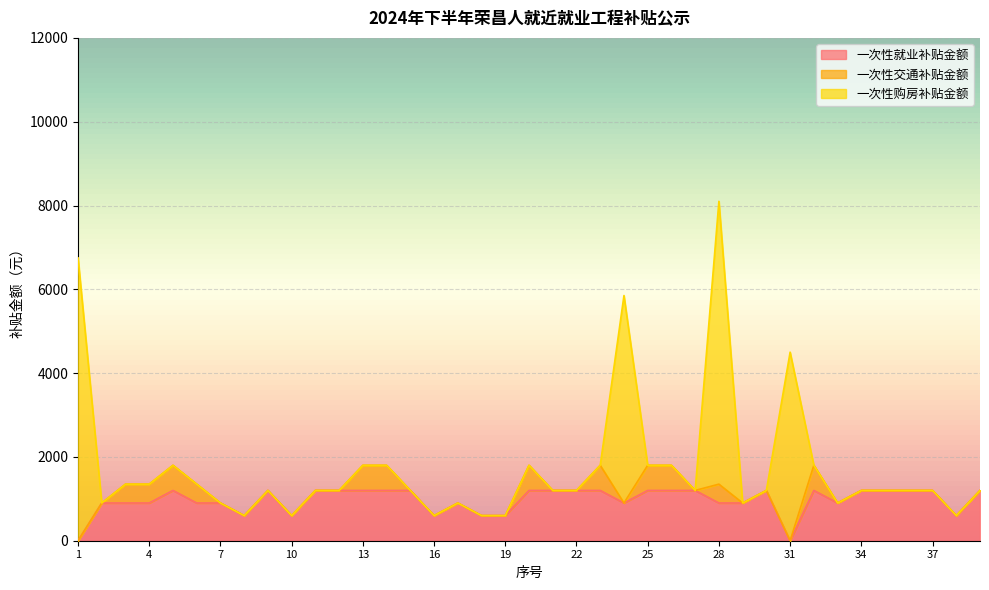

What is the difference between the highest and lowest values at 2?

900.0